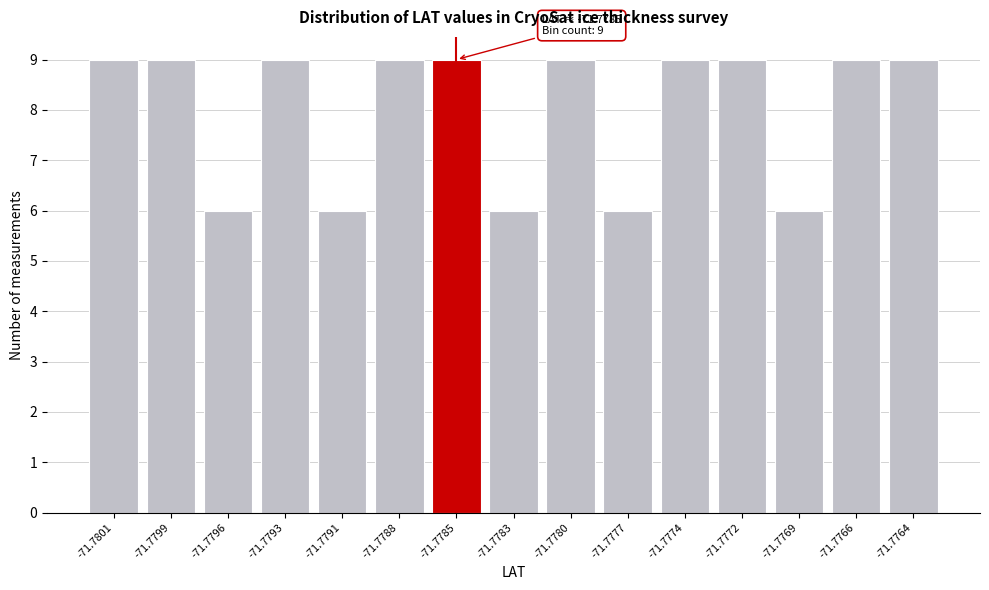

Reading left to right, extract all data points from this chart.

9	9	6	9	6	9	9	6	9	6	9	9	6	9	9